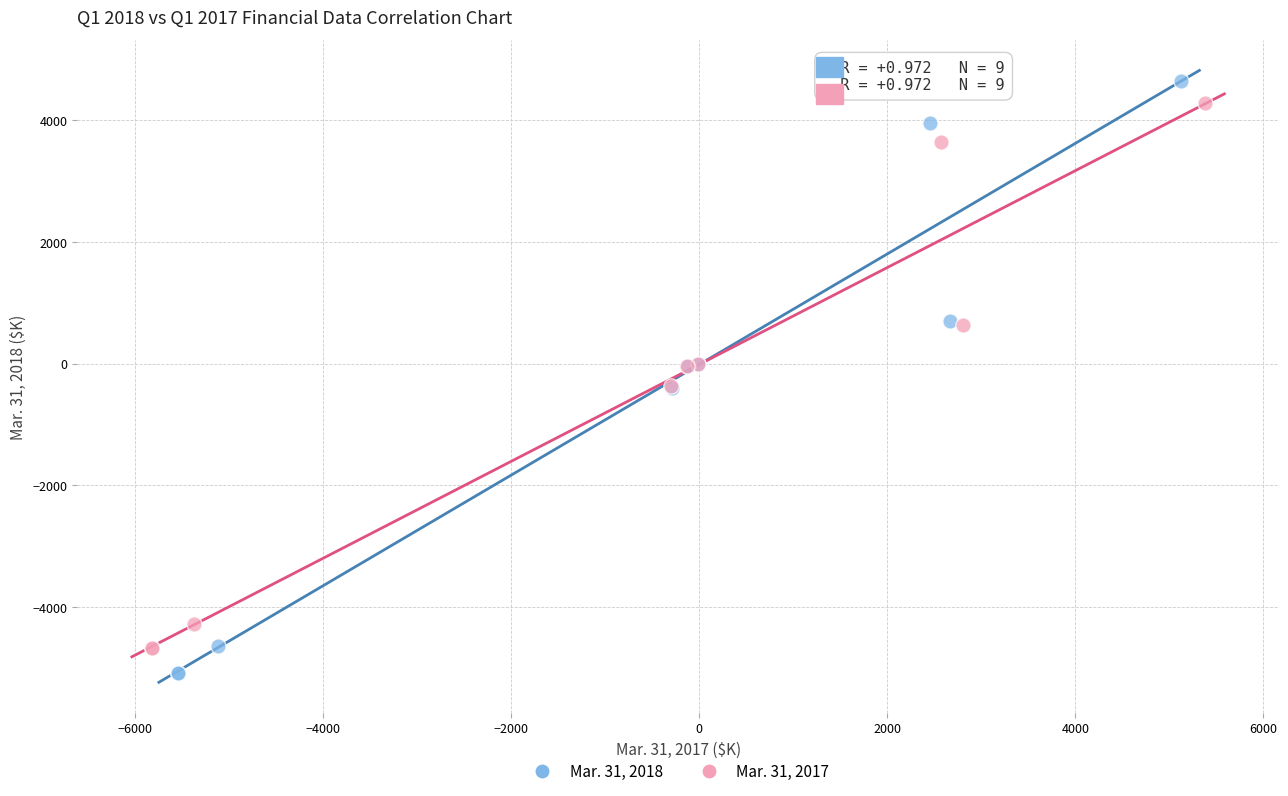

Which series has the widest spread of Y values?

Mar. 31, 2018